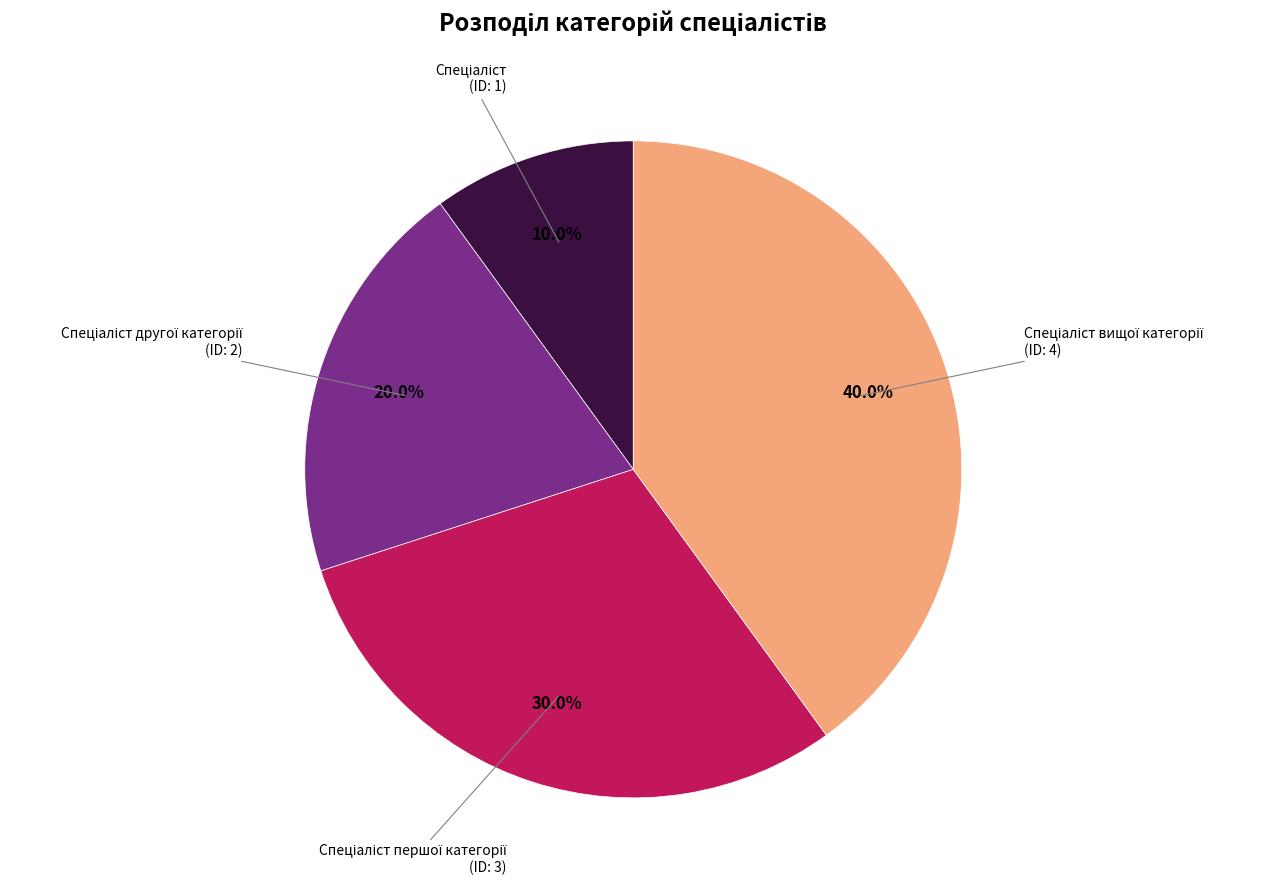

Does any single category account for the majority?

No